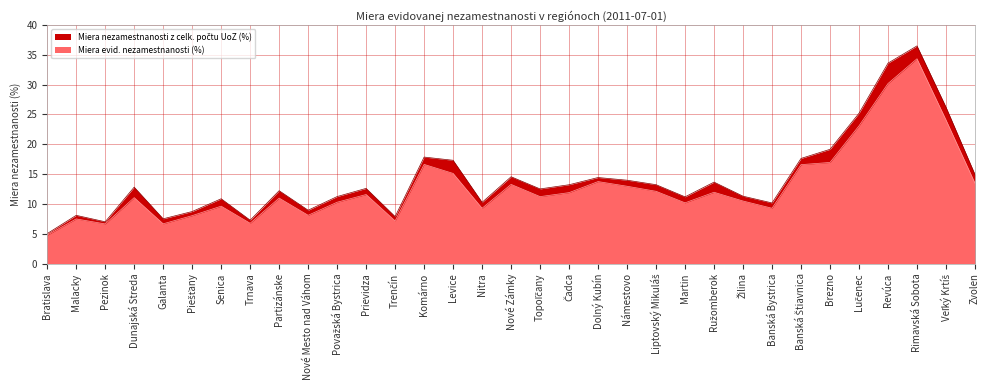

Is the value of Miera nezamestnanosti z celk. počtu UoZ (%) at Nitra greater than the value of Miera evid. nezamestnanosti (%) at Čadca?

No